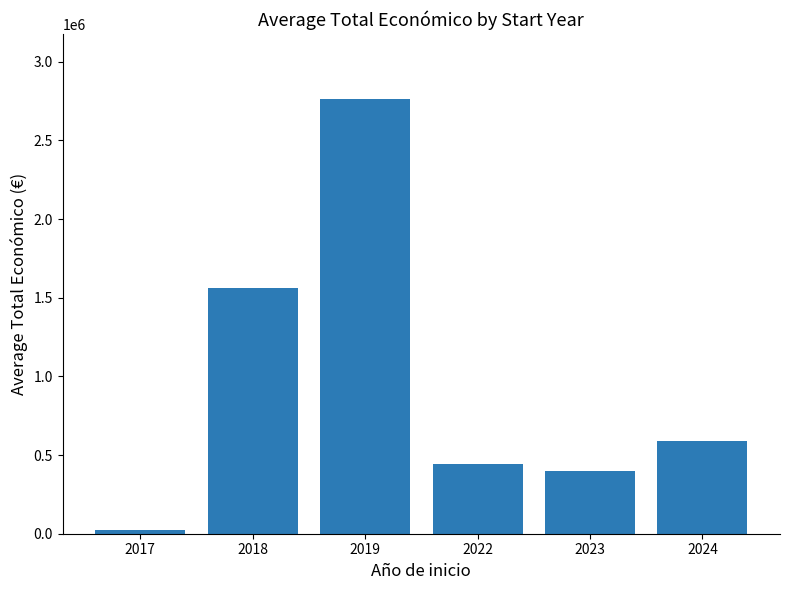

What is the difference between the maximum and second lowest values?

2365105.2